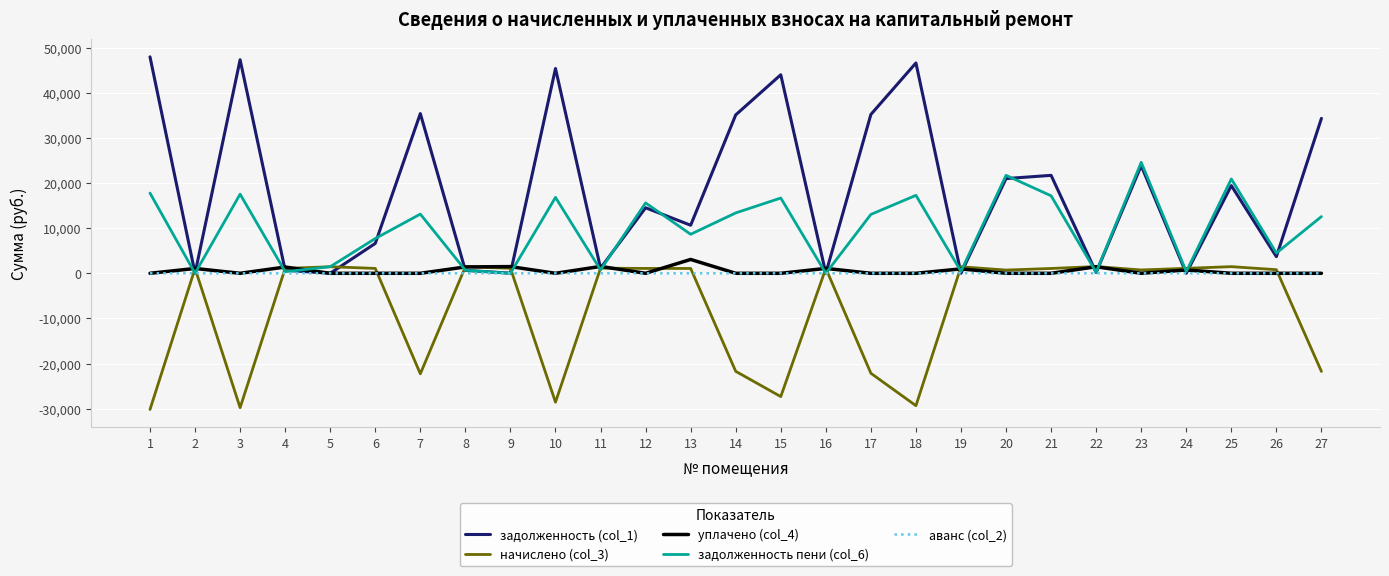

What is the total value across all series at 1?

35558.8